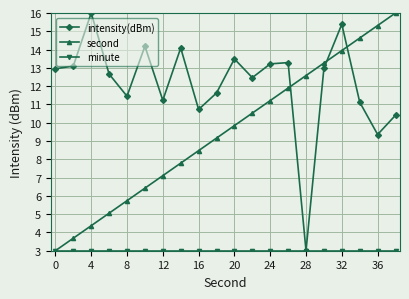

How many data points in intensity(dBm) are less than 12?

8